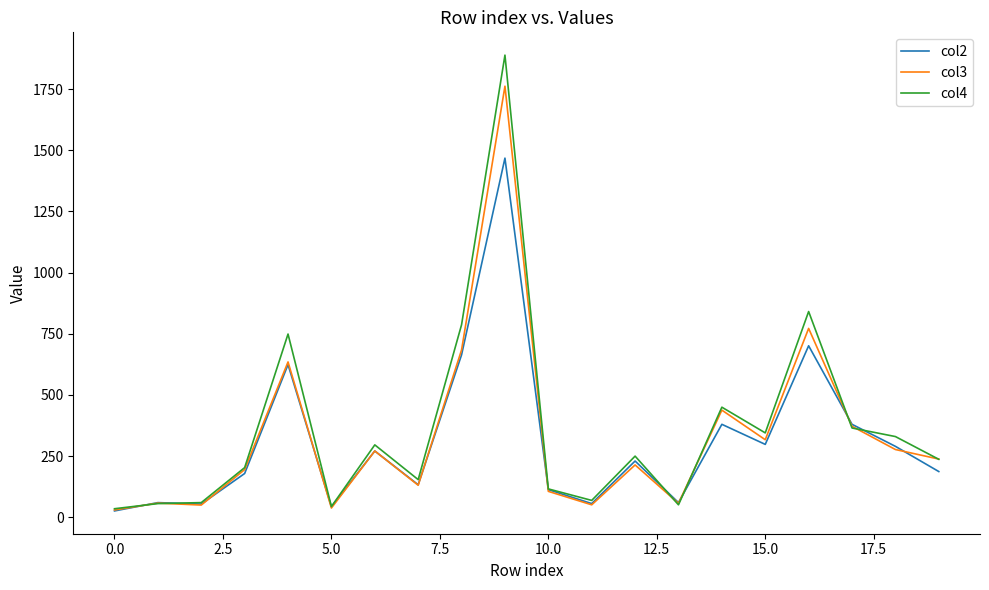

What is the highest value of the col3 series?

1762